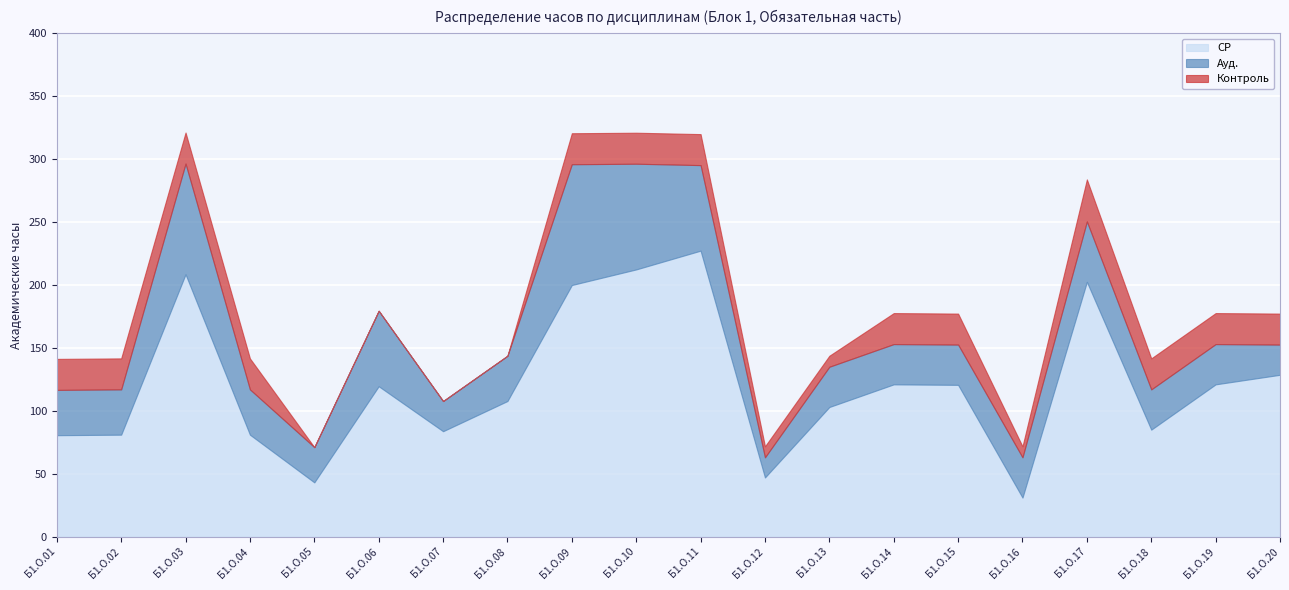

Between Б1.О.18 and Б1.О.20, which series saw the biggest shift?

СР